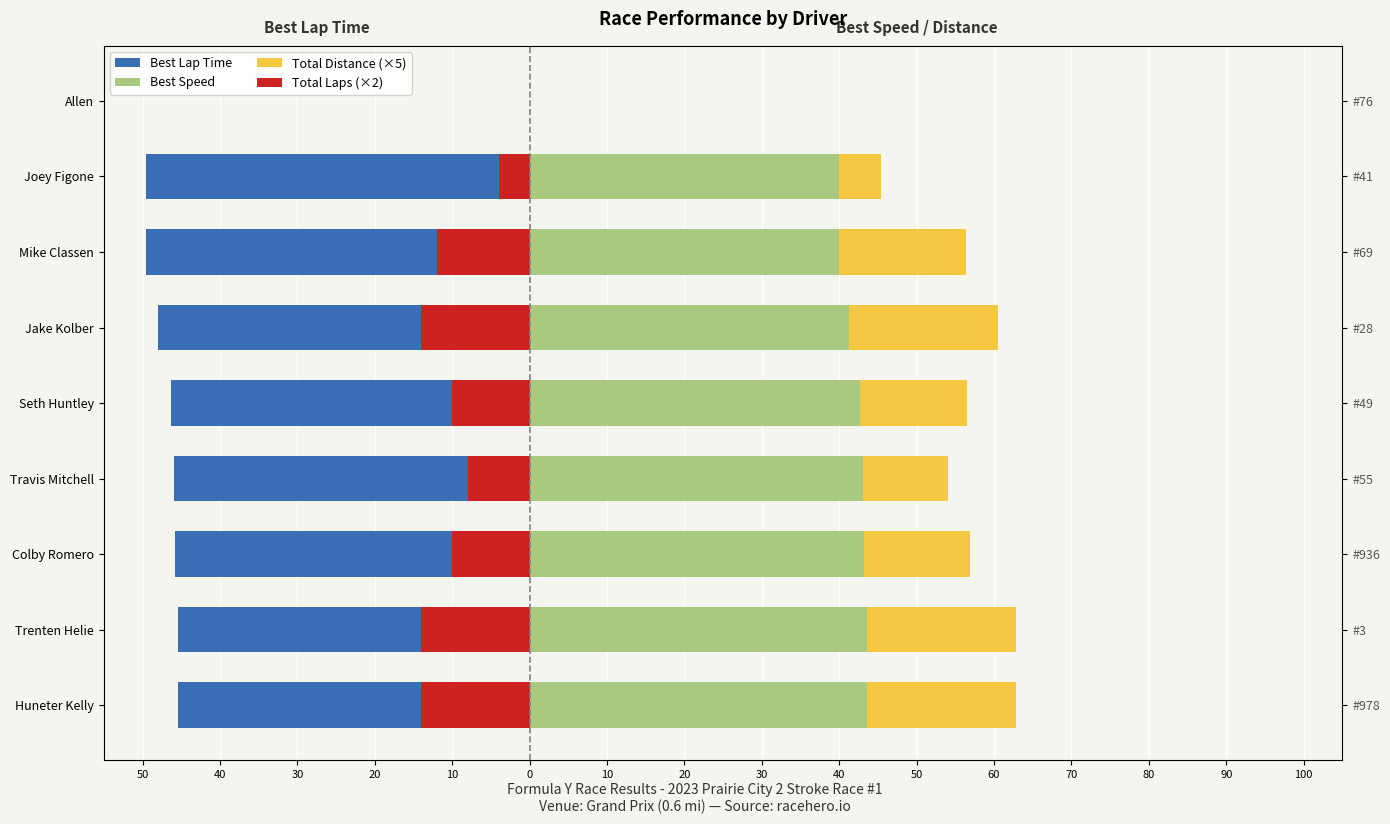

What is the highest value of the Best Speed series?

43.6